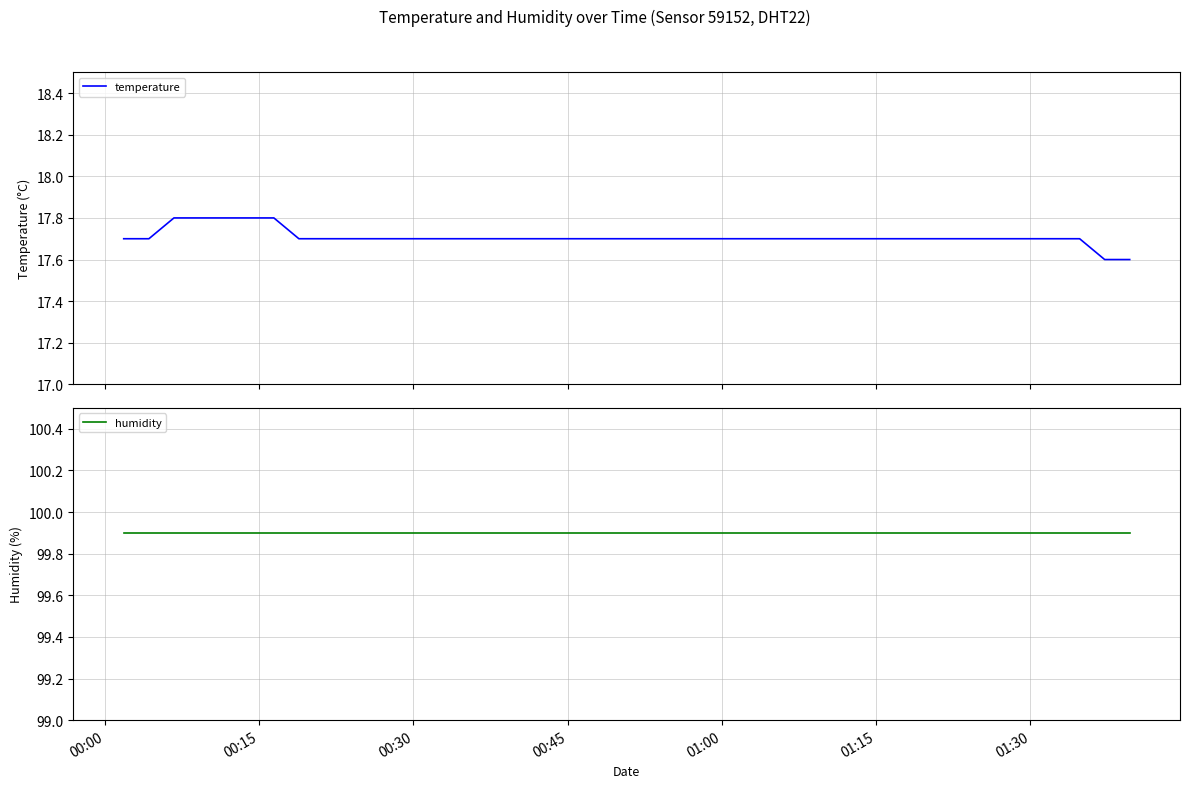

Which series has the largest range (max minus min)?

temperature